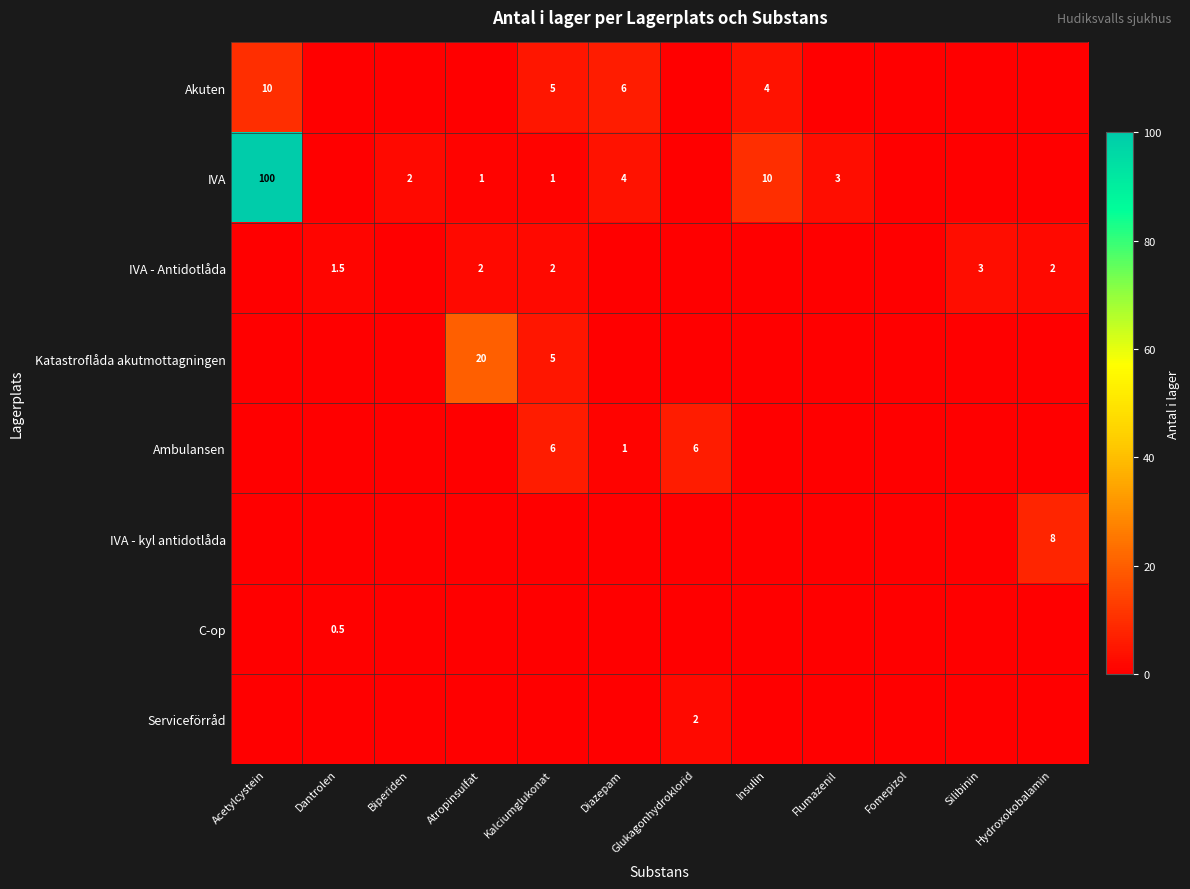

The value of Akuten at Kalciumglukonat is 5.0. True or false?

True